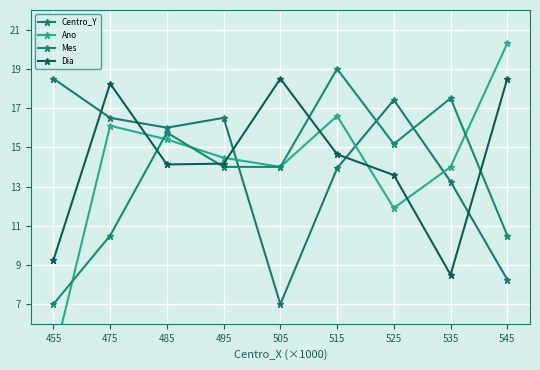

After their last crossing, which series has the higher values: Ano or Mes?

Ano